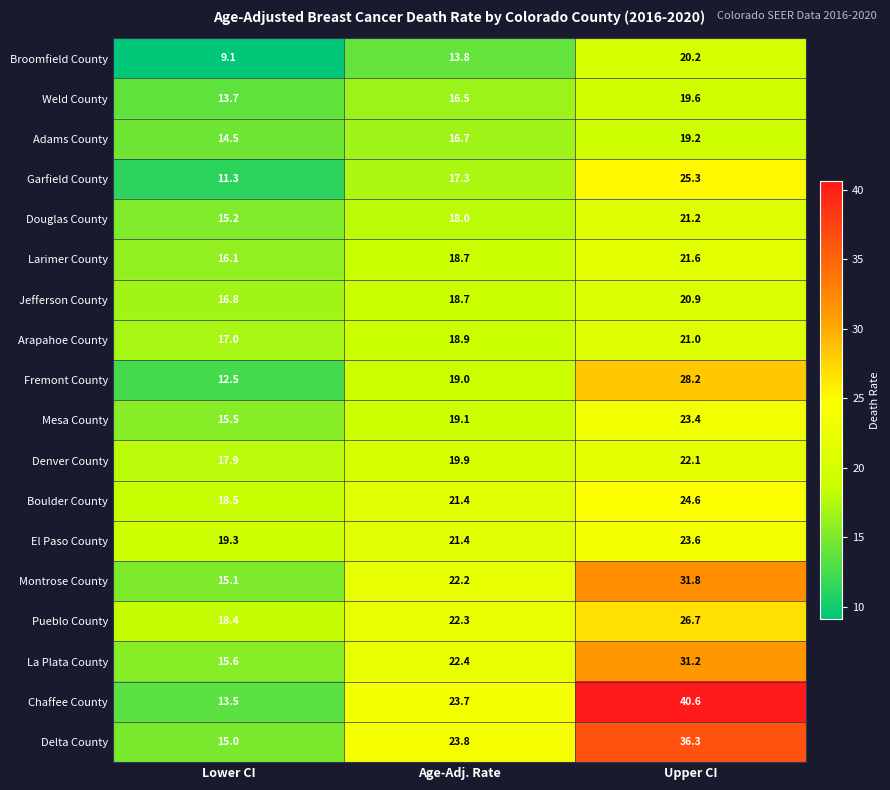

What is the maximum value shown in the chart?

40.6